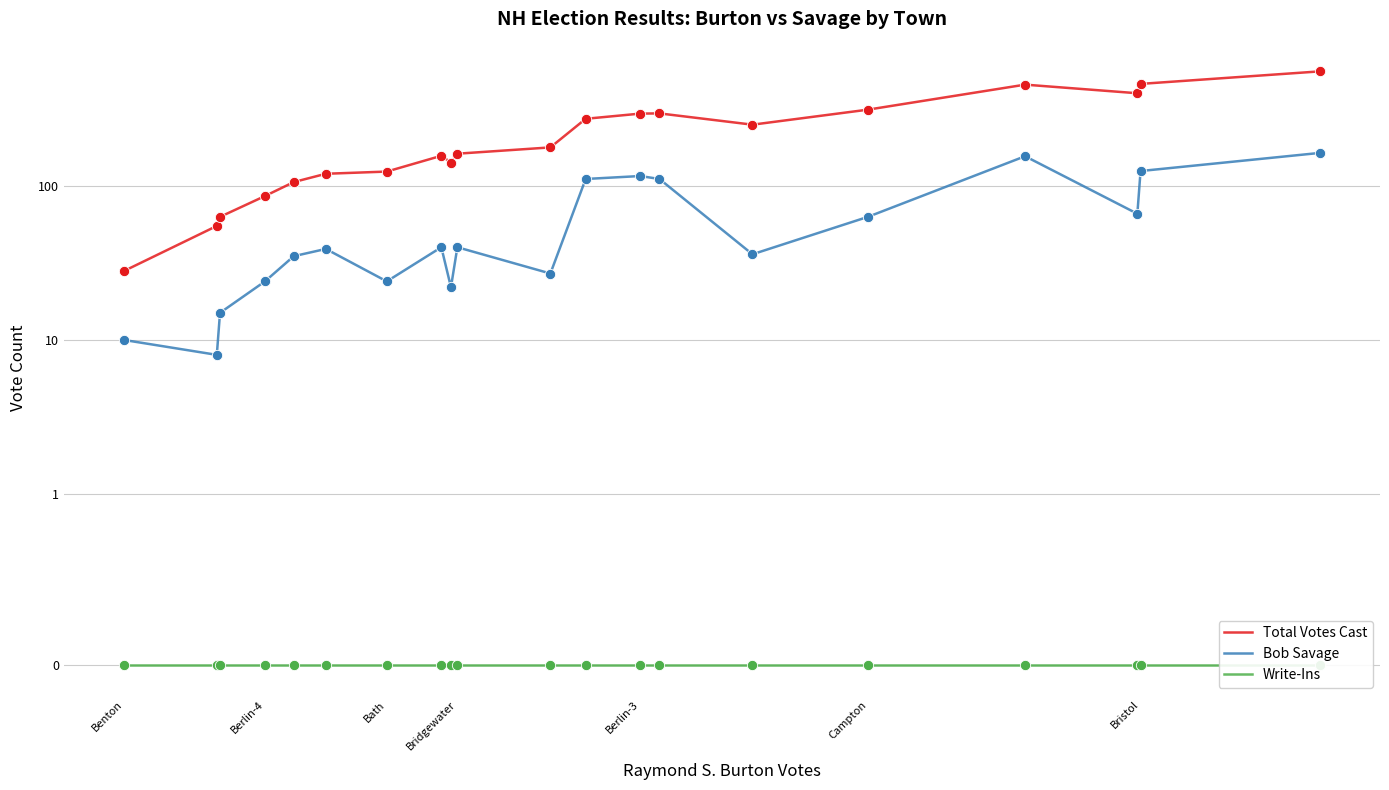

Which series contains the highest Y value?

Total Votes Cast